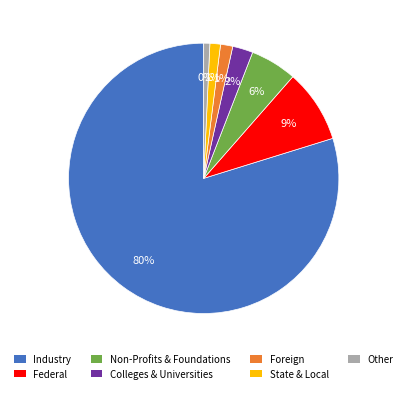

The Non-Profits & Foundations slice represents 14% of the pie. True or false?

False